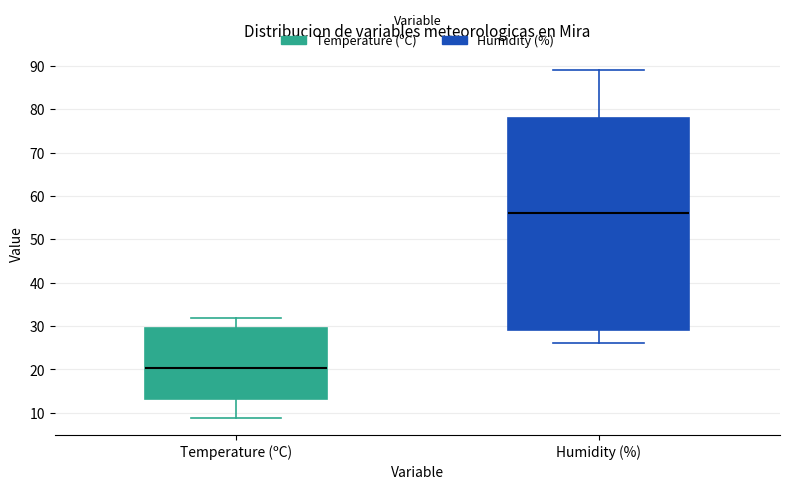

Comparing the boxes themselves (not the whiskers), which one is the tallest?

Humidity (%)